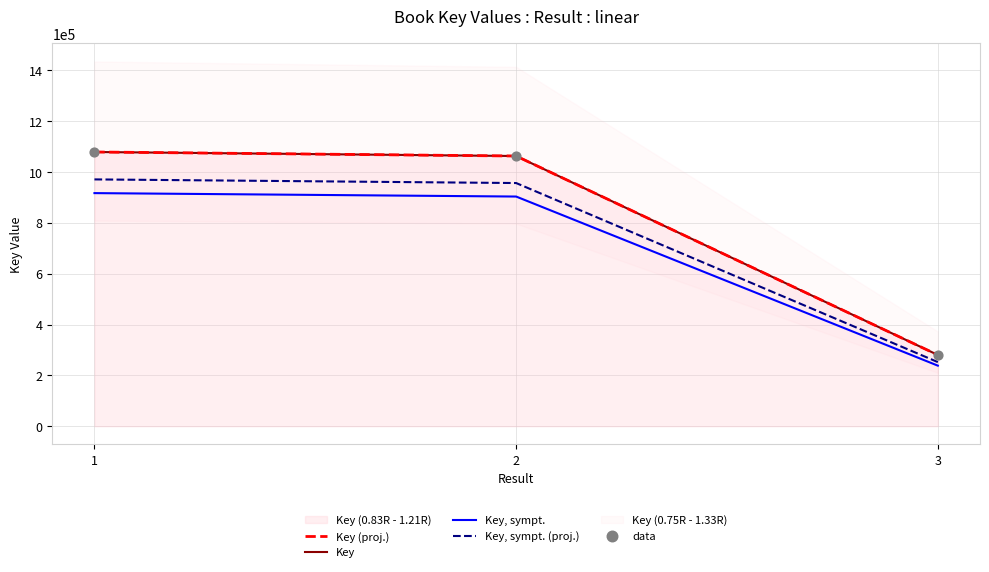

Which series contains the highest Y value?

Key (proj.)